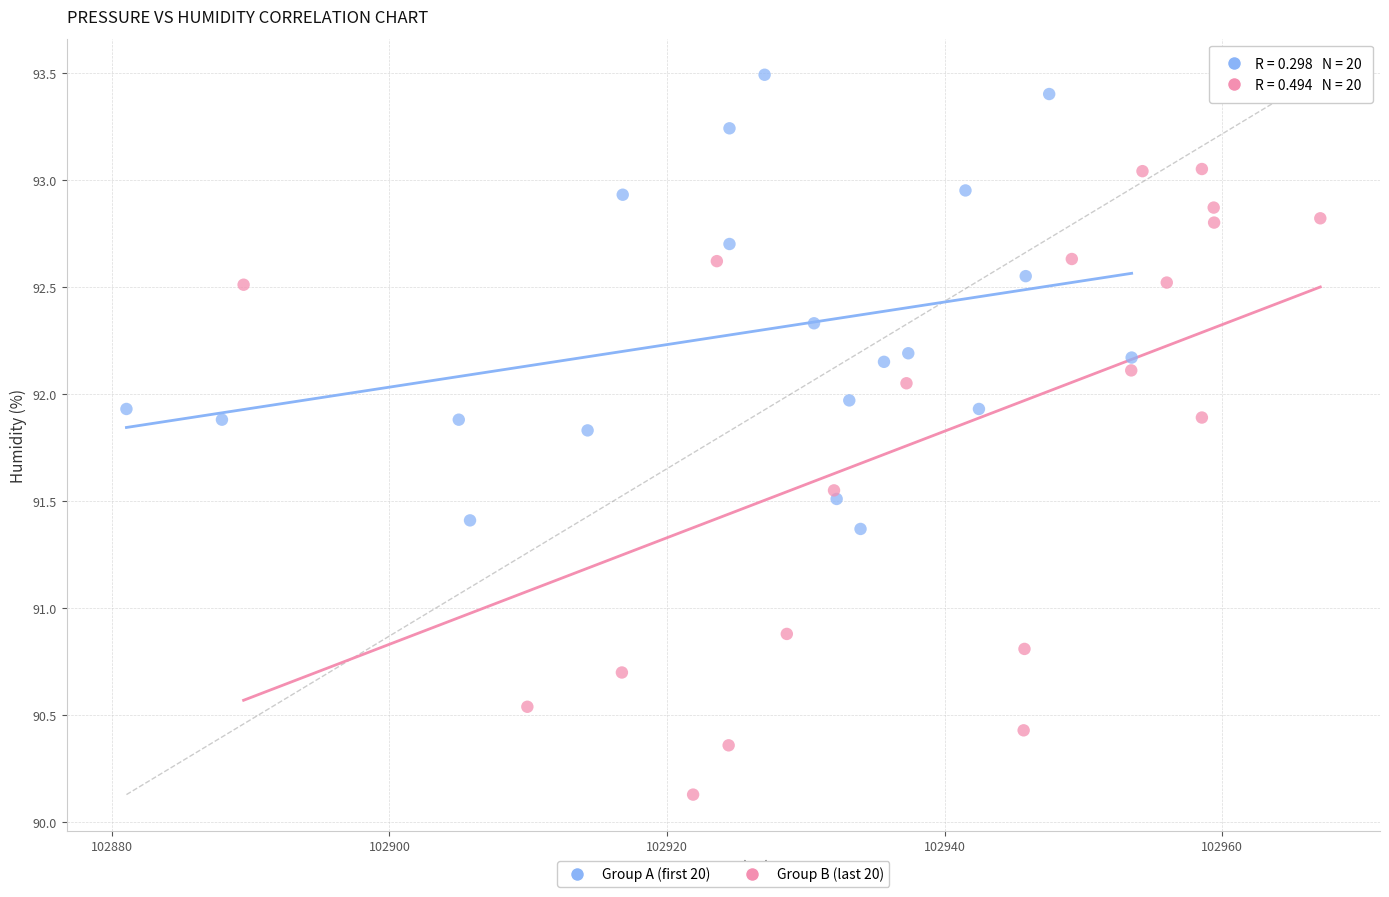

Which series contains the highest Y value?

Group A (first 20)